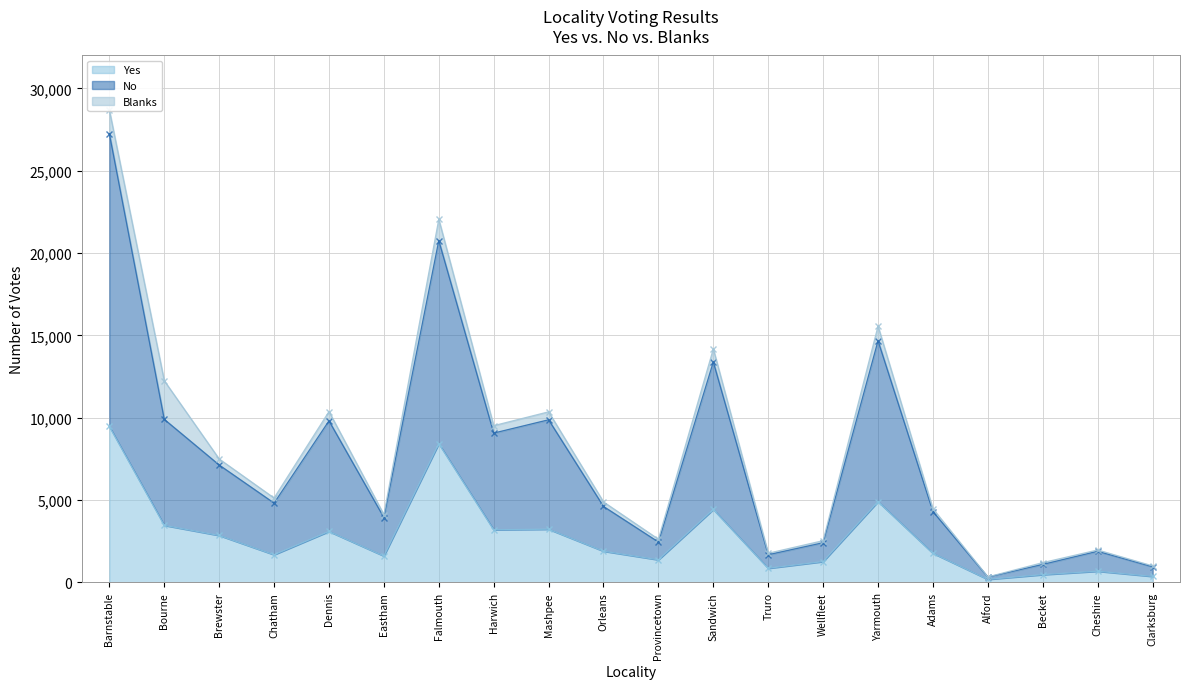

The Yes series shows 4429 at Sandwich. True or false?

True